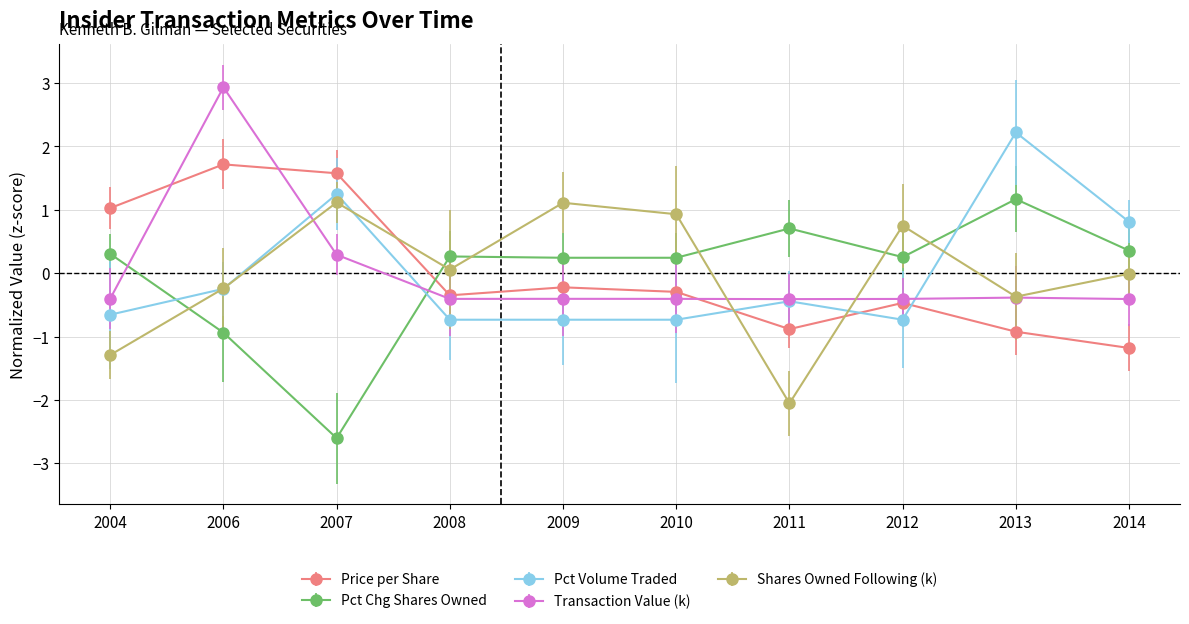

Which series has the widest spread of values?

Pct Chg Shares Owned